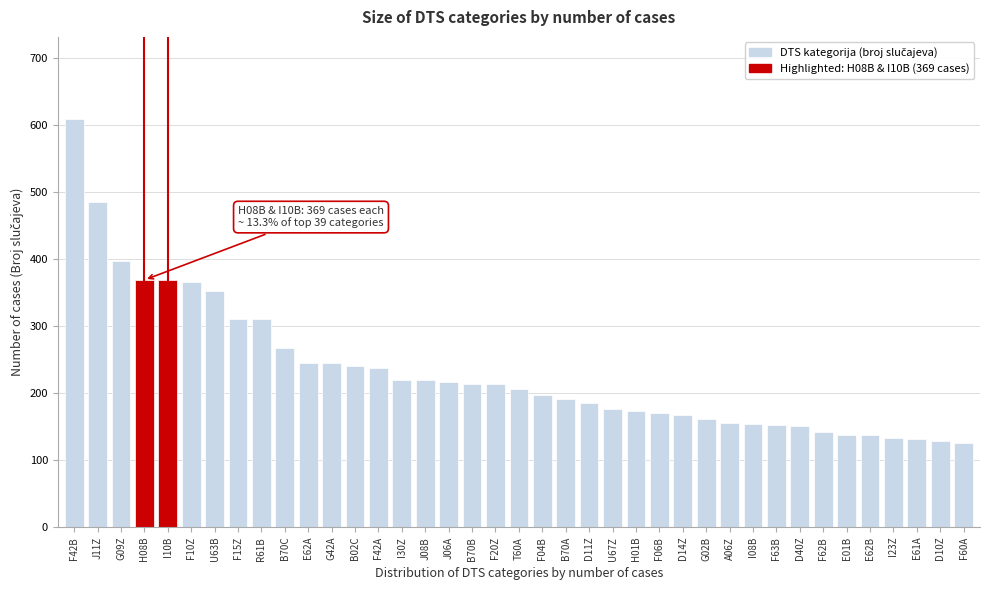

What is the label of the 26th bar from the right?

F42A